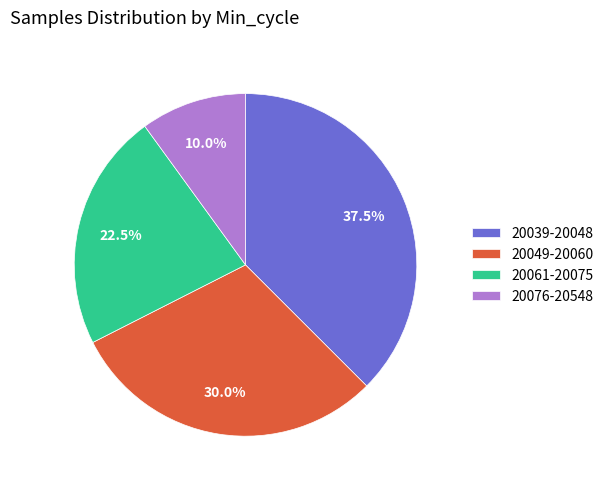

Count the number of slices in the pie.

4